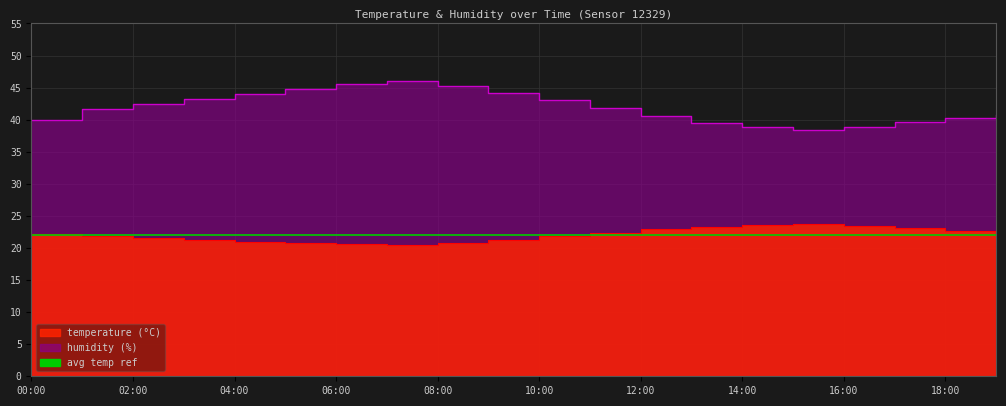

True or false: humidity and temperature intersect in this chart.

False